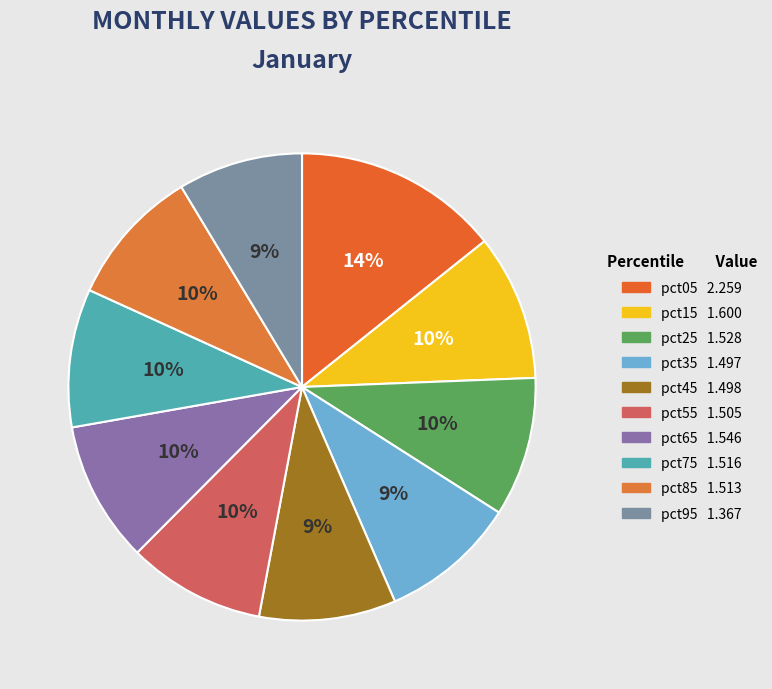

To the nearest percent, what is the average slice percentage?

10%